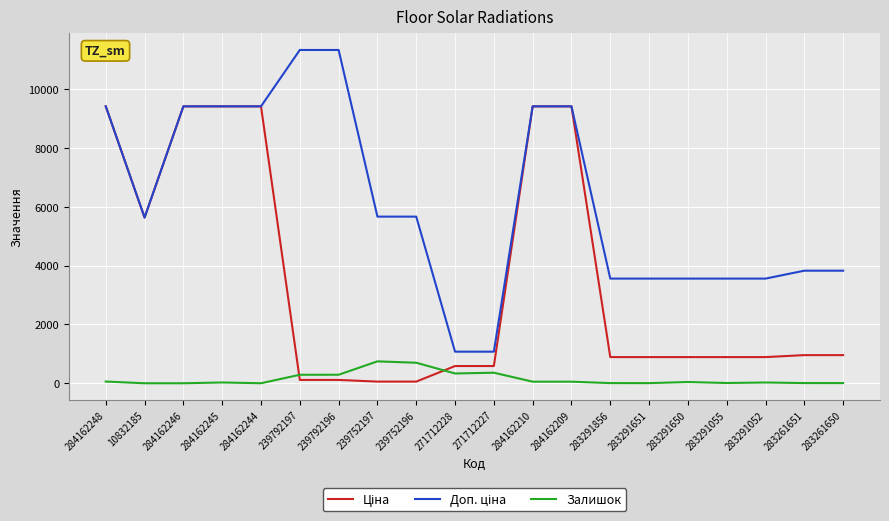

What is the maximum value for Залишок?

745.0